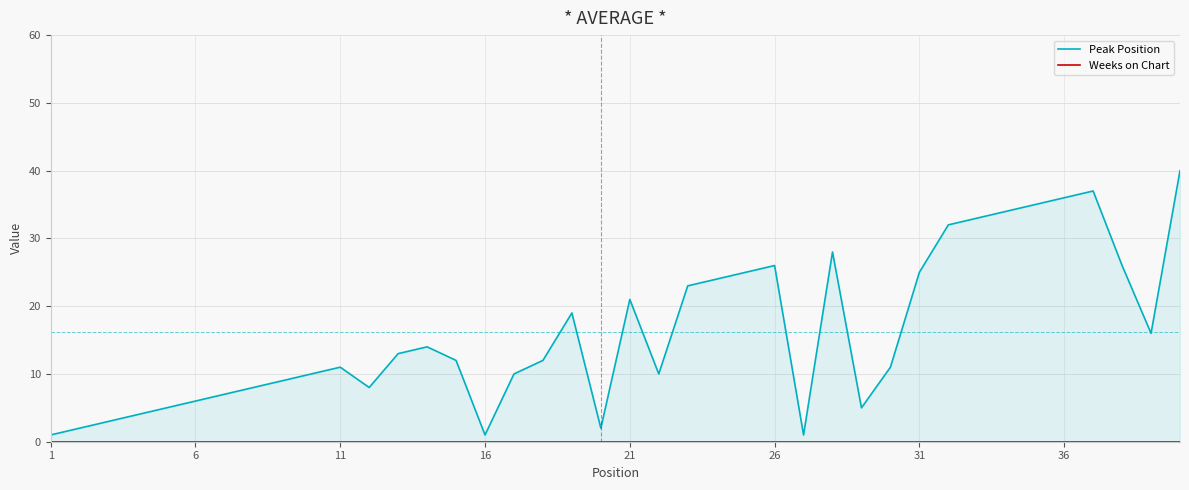

What are all the series names shown in the legend?

Peak Position, Weeks on Chart